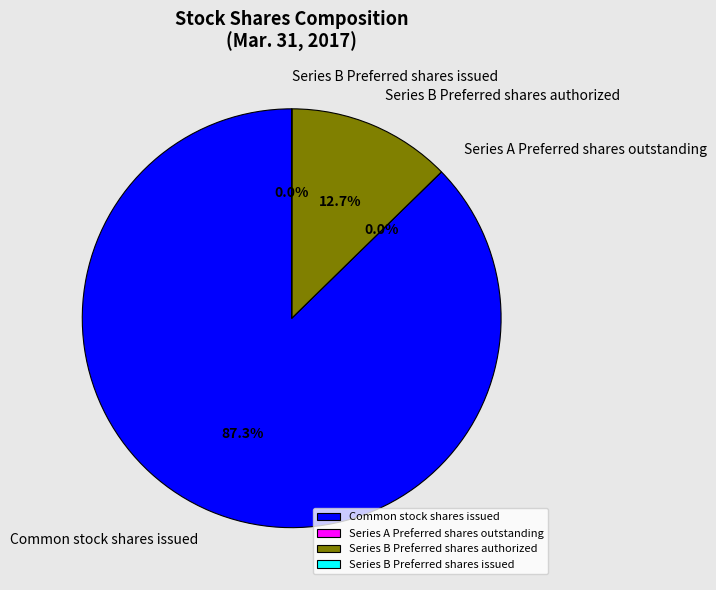

Between Series B Preferred shares issued and Series B Preferred shares authorized, which is larger?

Series B Preferred shares authorized